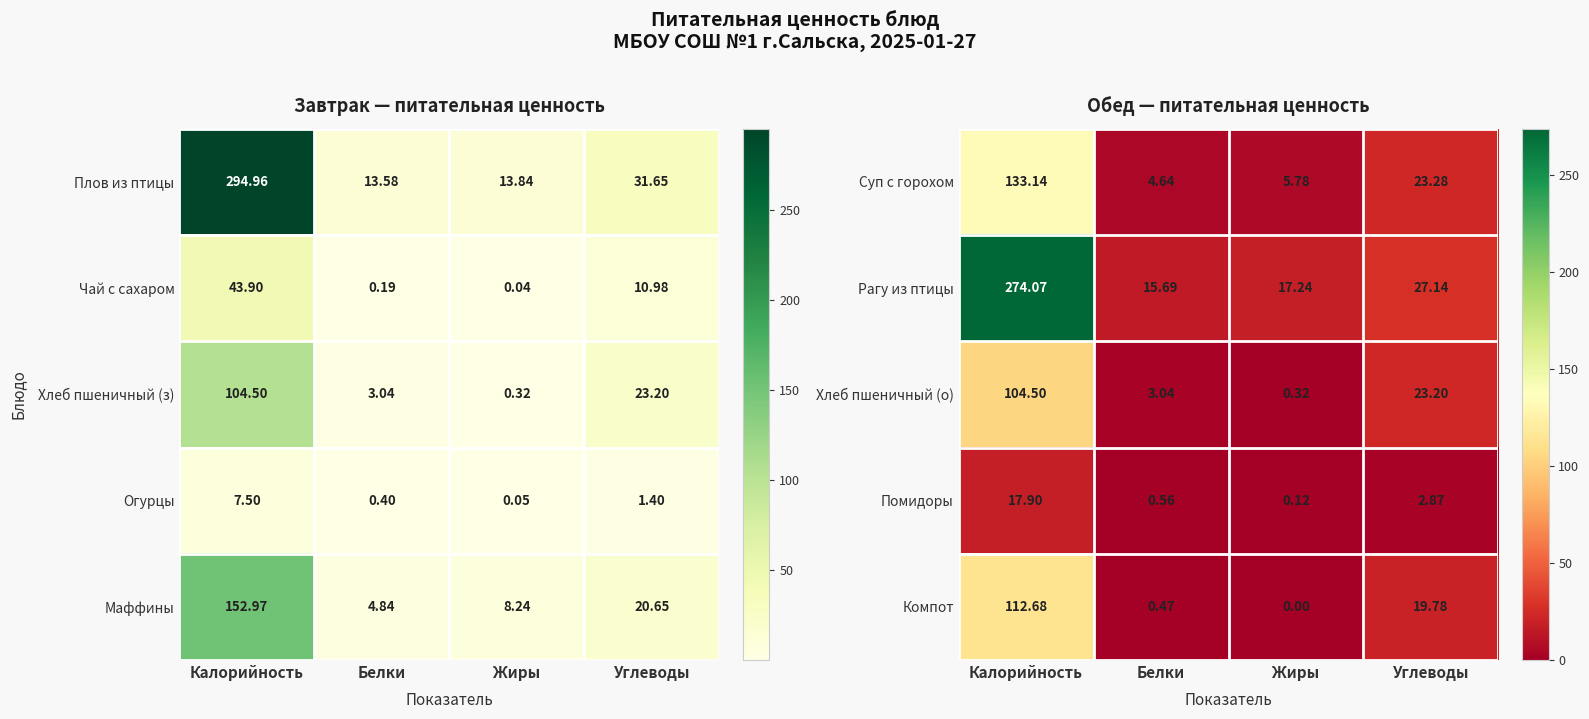

The value of Хлеб пшеничный (о) at Углеводы is 12.0. True or false?

False